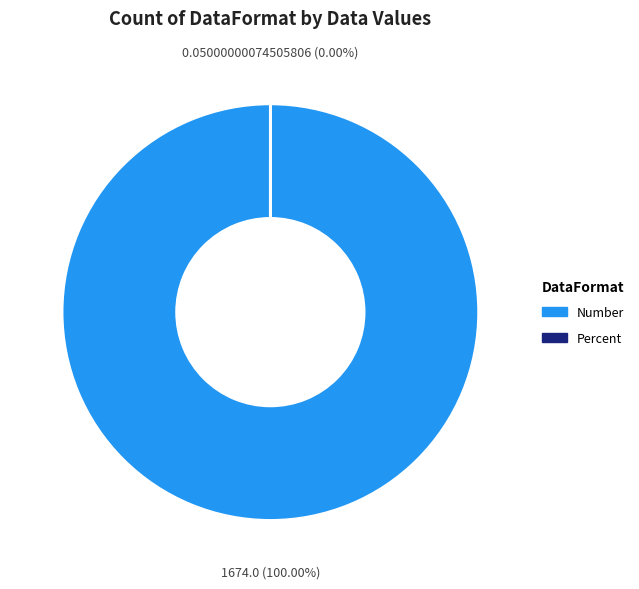

To the nearest percent, what portion does Number represent?

100%